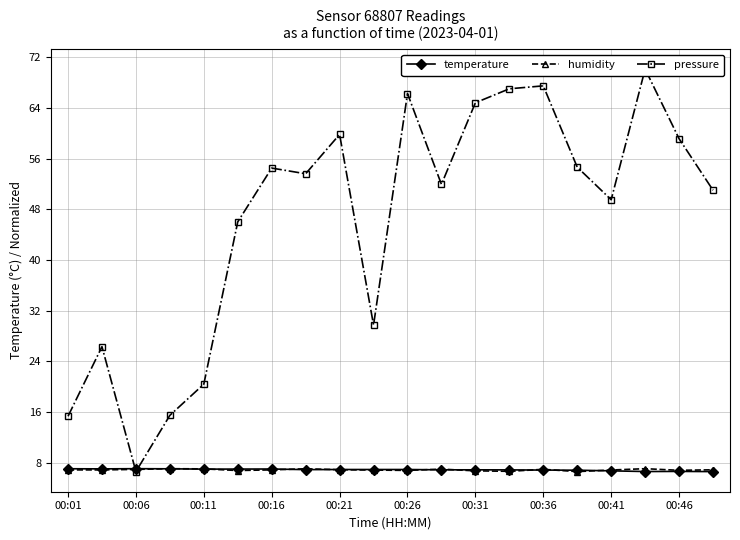

What is the maximum value for humidity?

7.1